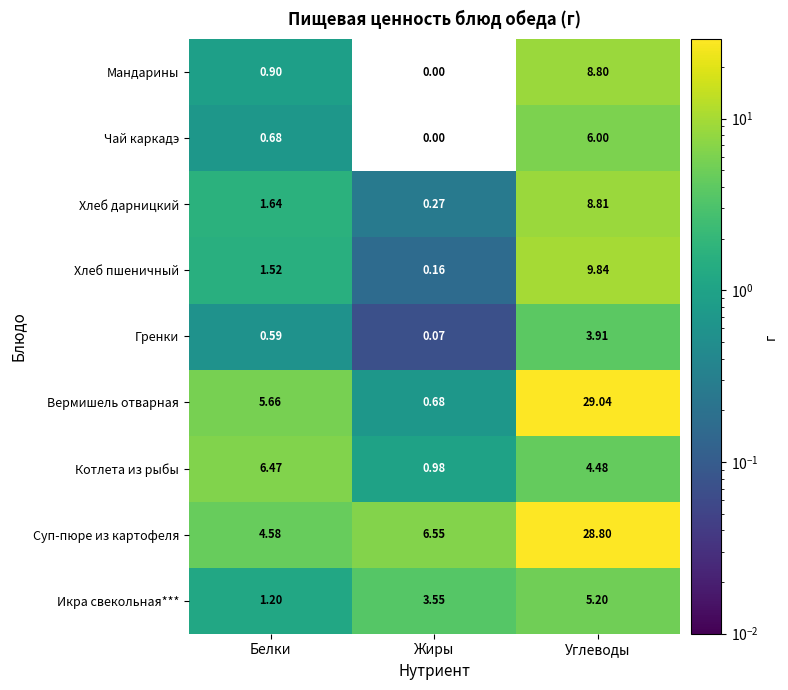

Between Белки and Углеводы, which series saw the biggest shift?

Суп-пюре из картофеля